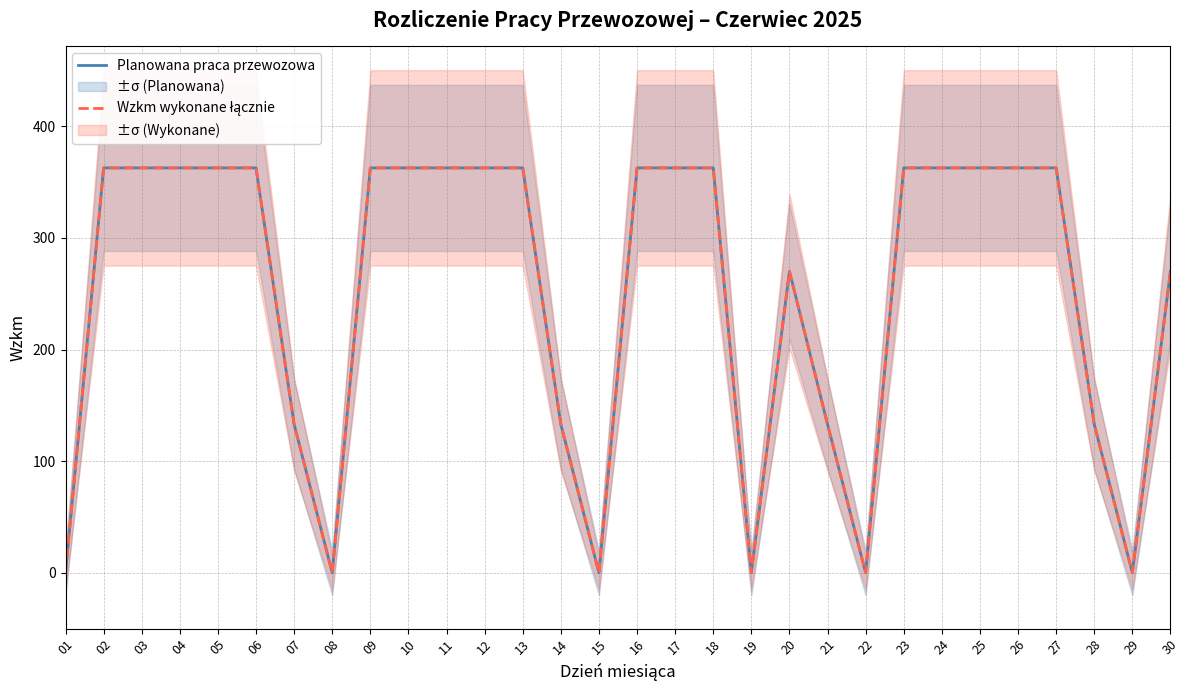

Which series changed the most between 19 and 26?

Planowana praca przewozowa